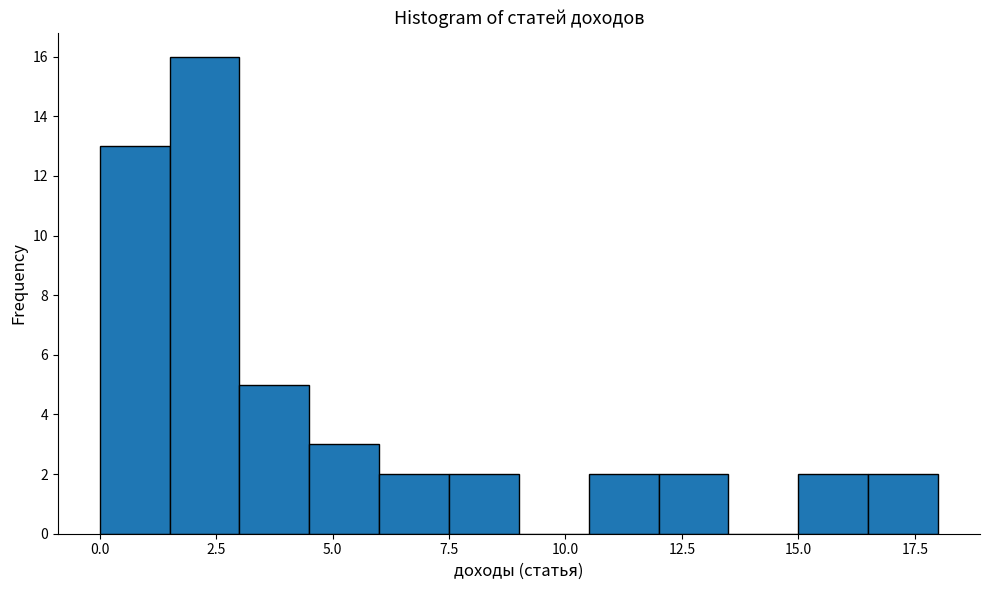

Around what value on the x-axis is the tallest bar? Give the approximate position of its centre, as read against the axis.

2.5